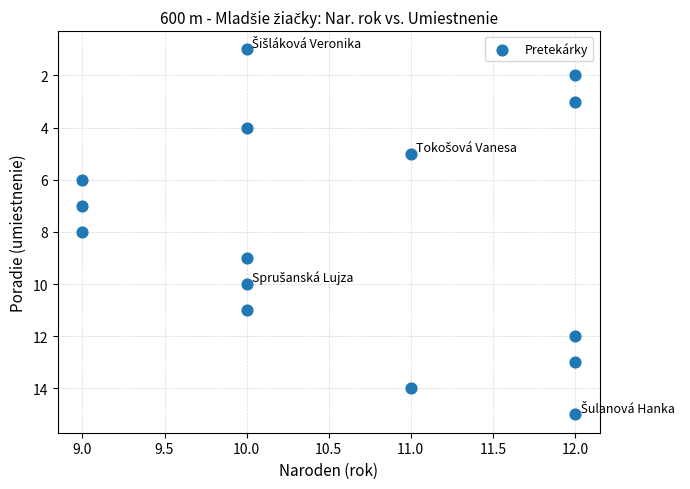

What is the range of Y values (max minus min)?

14